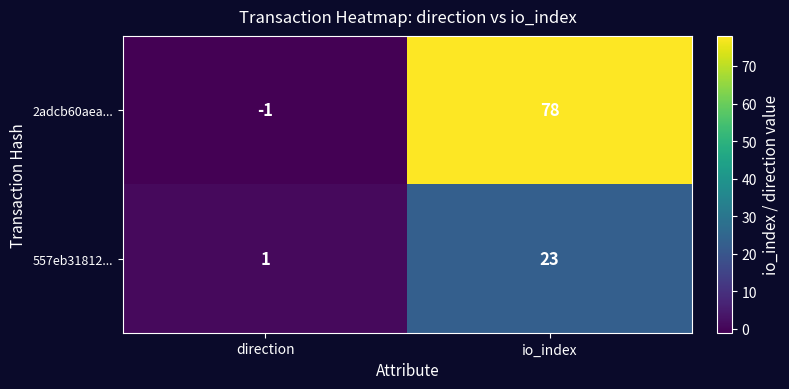

Which label corresponds to the smallest value in the chart?

direction